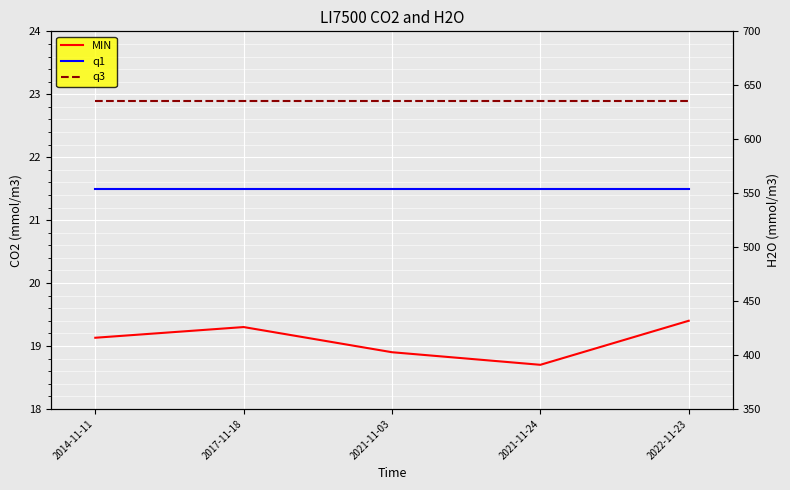

Where is q1 nearest to the value 21?

2014-11-11